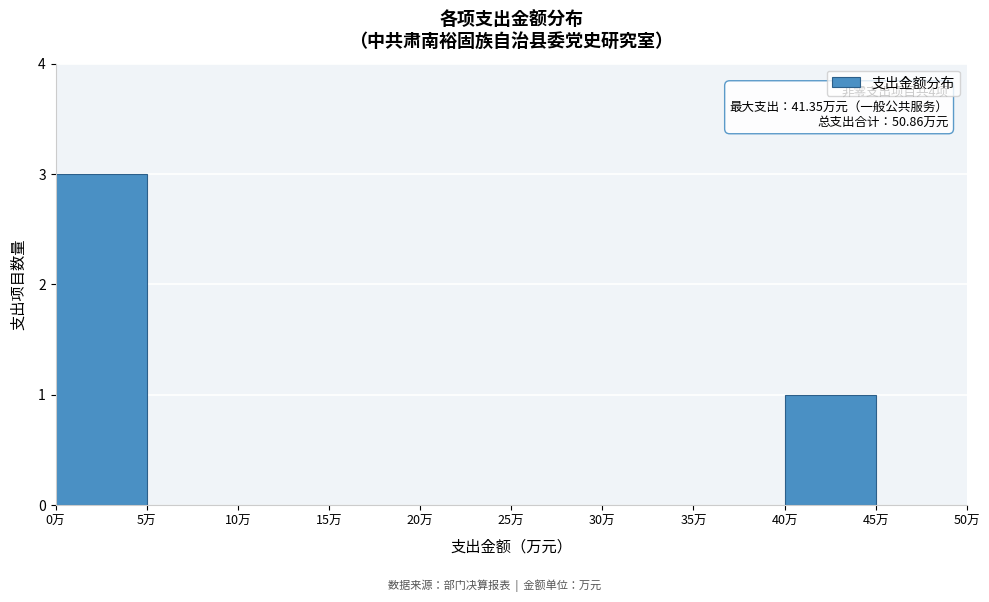

Which range on the x-axis has the tallest bar?

0 to 5